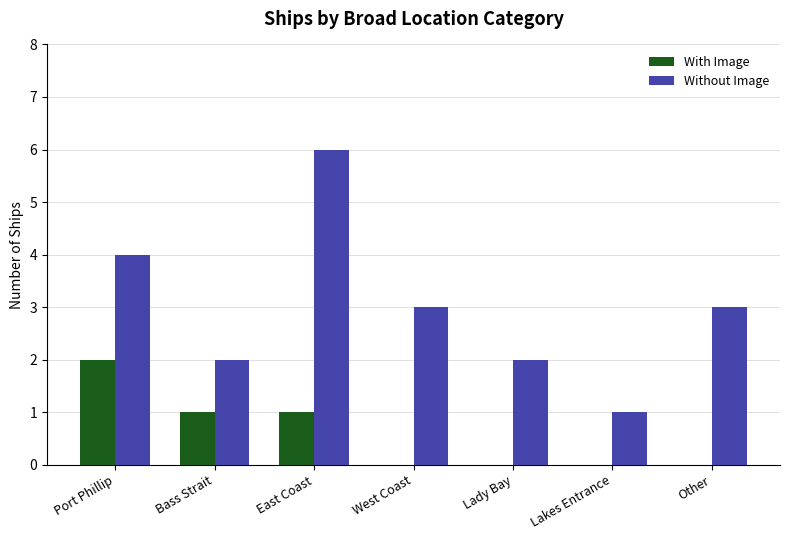

What is the spread (max minus min) of values at Lady Bay?

2